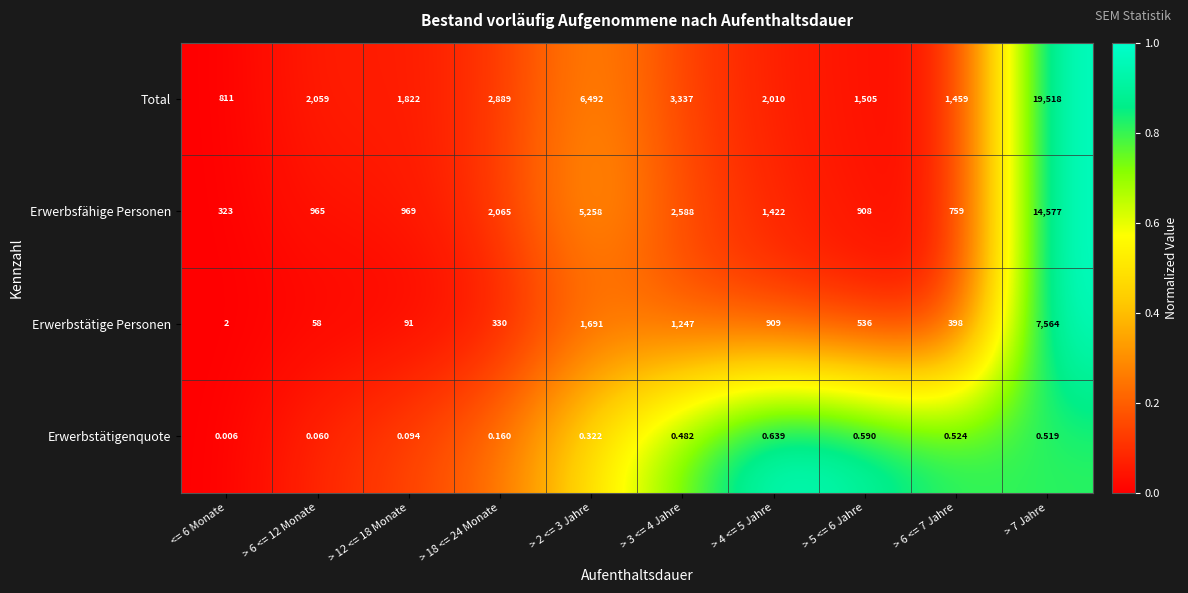

Rank the series by their maximum value, from lowest to highest.

Erwerbstätigenquote, Erwerbstätige Personen, Erwerbsfähige Personen, Total